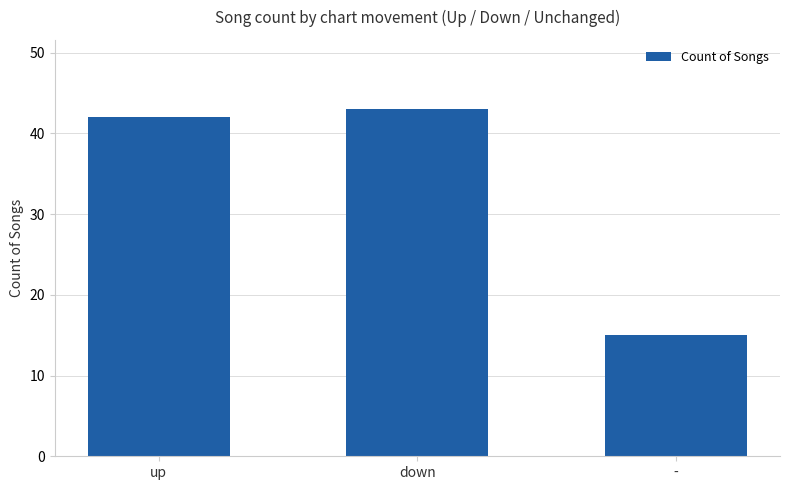

What is the difference between the maximum and second lowest values?

1